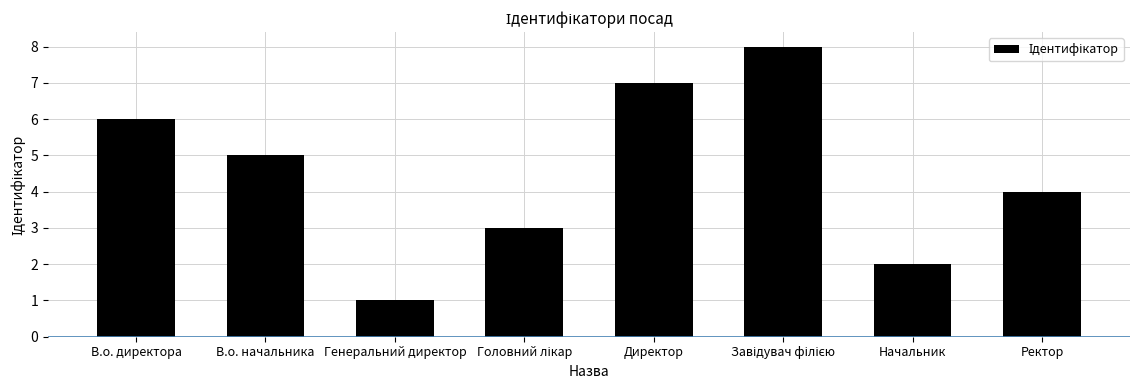

What is the ratio of the value at Ректор to the value at Генеральний директор?

4.0